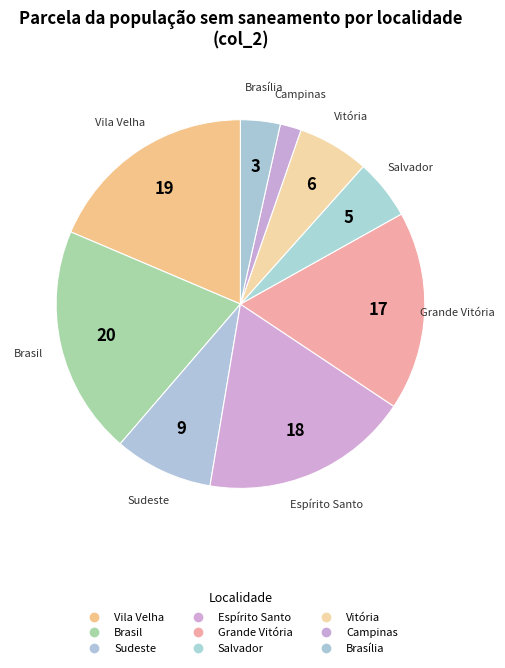

How many segments does this pie chart have?

9